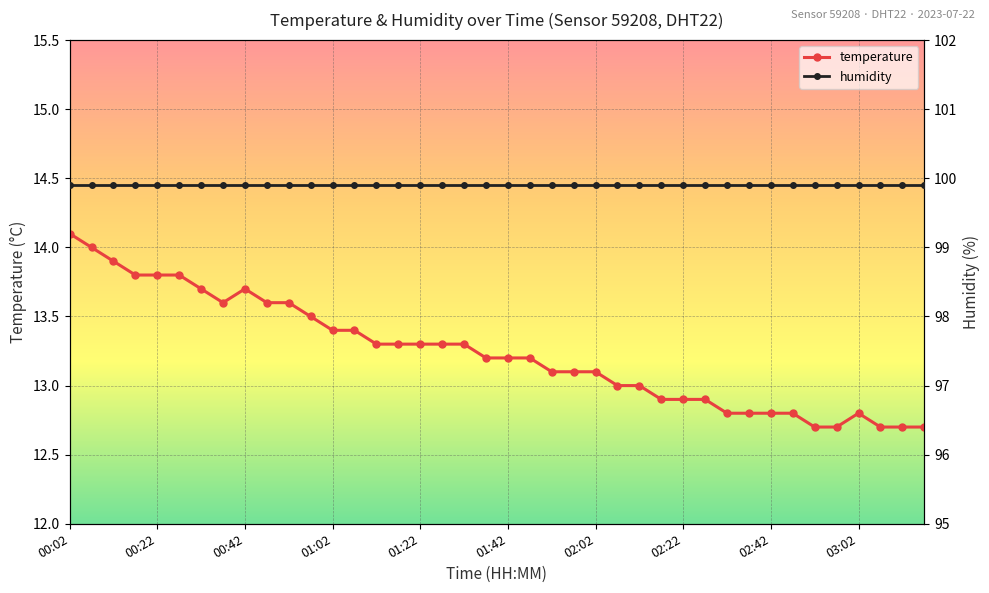

Rank the categories by value from lowest to highest.

02:52, 02:57, 03:07, 03:12, 03:17, 02:32, 02:37, 02:42, 02:47, 03:02, 02:17, 02:22, 02:27, 02:07, 02:12, 01:52, 01:57, 02:02, 01:37, 01:42, 01:47, 01:12, 01:17, 01:22, 01:27, 01:32, 01:02, 01:07, 00:57, 00:37, 00:47, 00:52, 00:32, 00:42, 00:17, 00:22, 00:27, 00:12, 00:07, 00:02